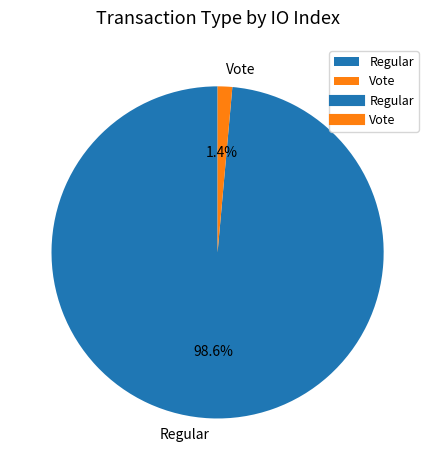

To the nearest percent, what percentage of the pie is Vote?

1%